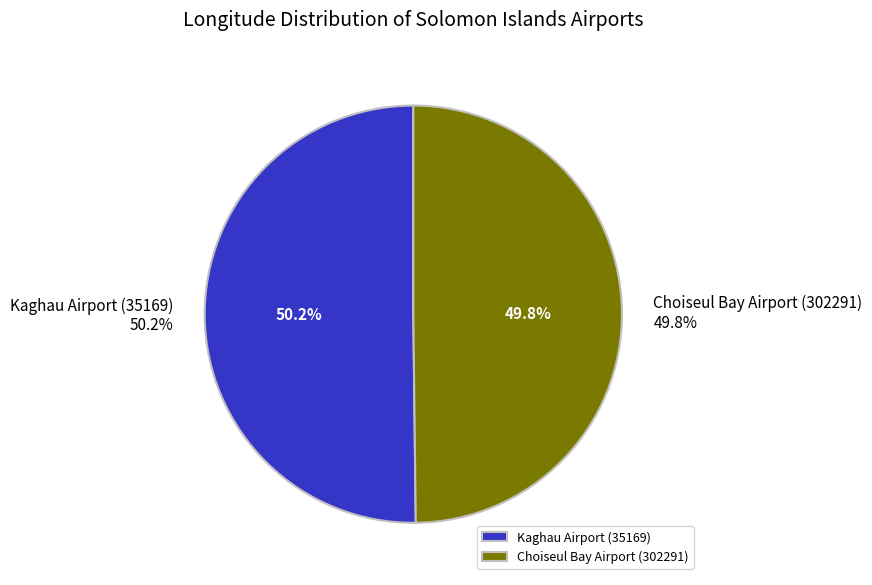

Rank the categories by value from lowest to highest.

Choiseul Bay Airport (302291), Kaghau Airport (35169)